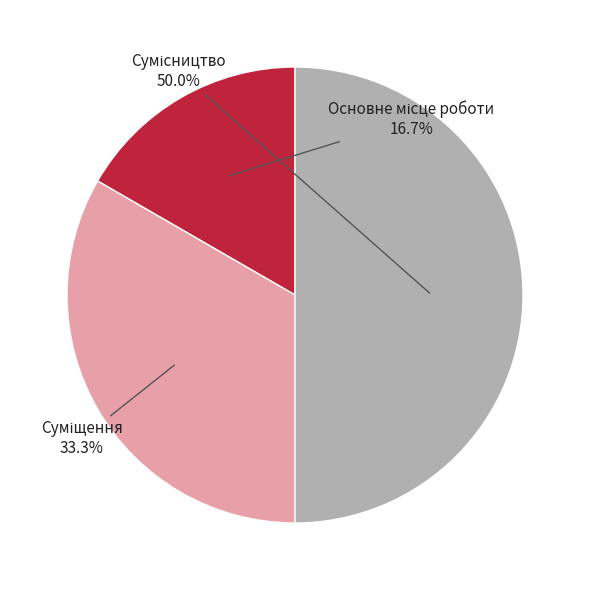

Count the number of slices in the pie.

3